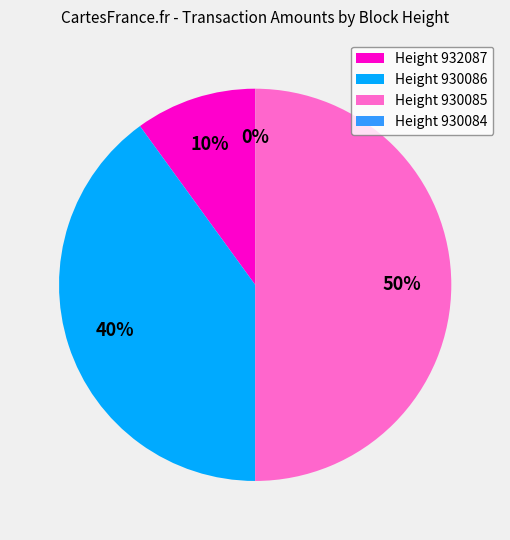

True or false: Height 932087 accounts for 10% of the total.

True